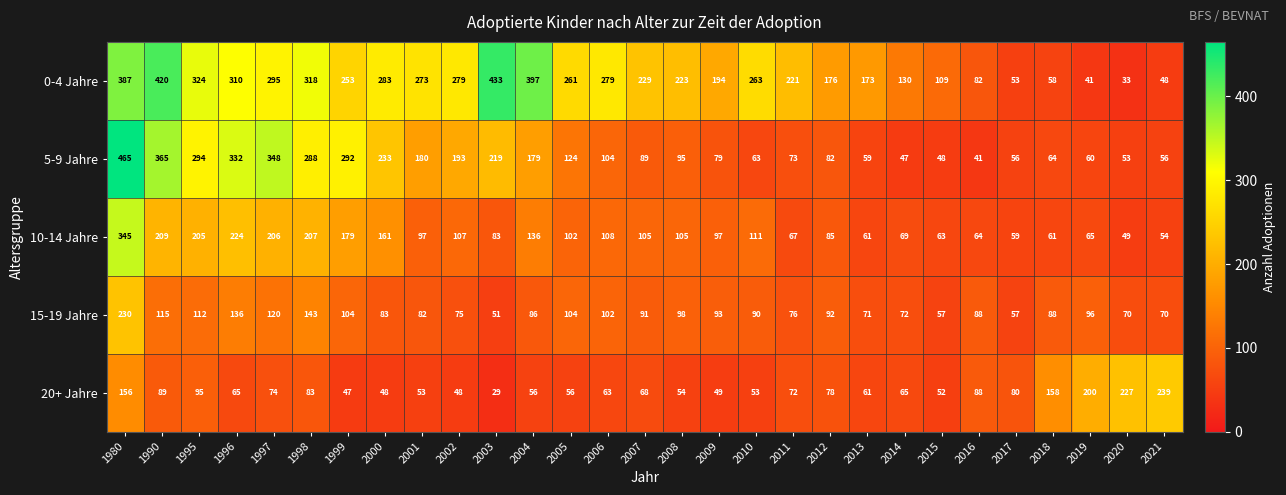

Where does the 0-4 Jahre series first go above 253?

1980